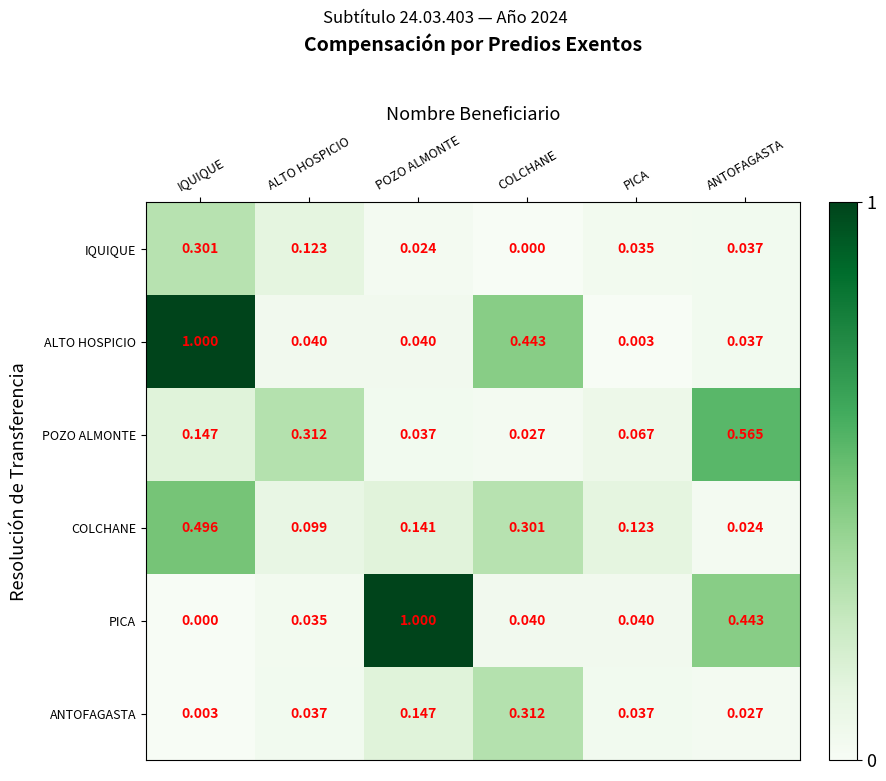

At which label is IQUIQUE closest to 0?

COLCHANE